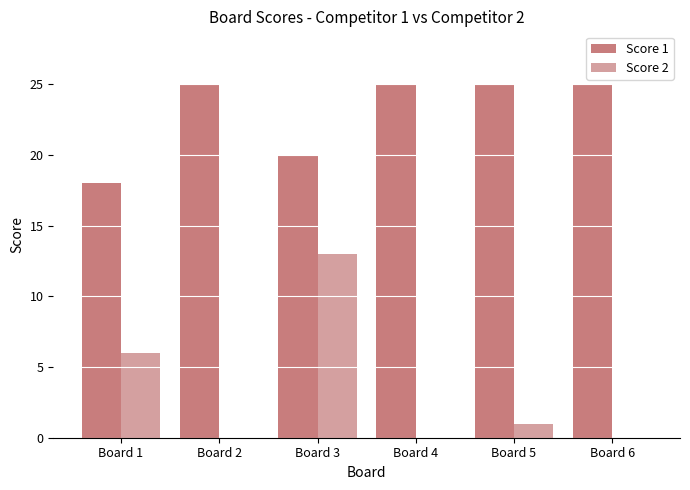

Which series has the largest total across all categories?

Score 1